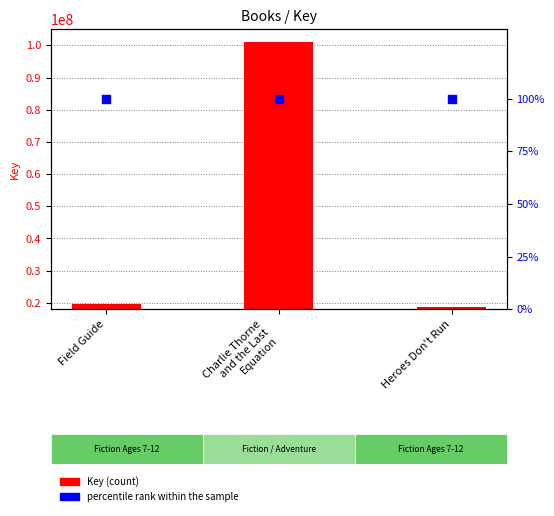

Which series has the largest total across all categories?

Key